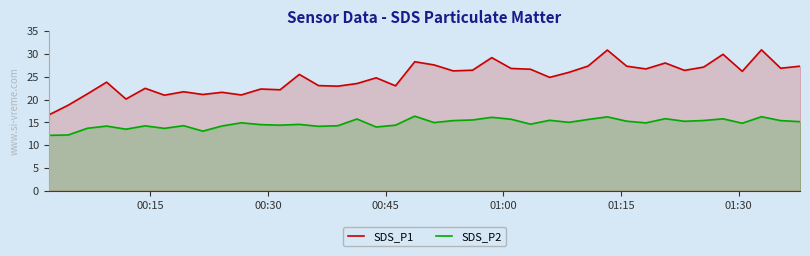

How many lines are shown in the chart?

2